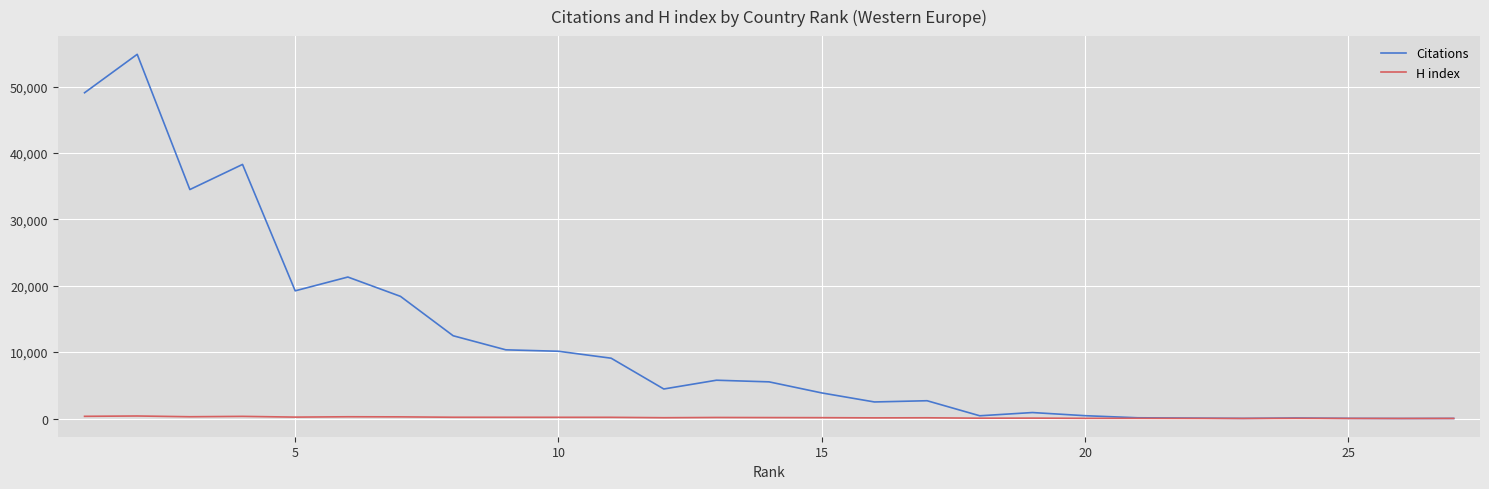

Which series has the widest spread of values?

Citations